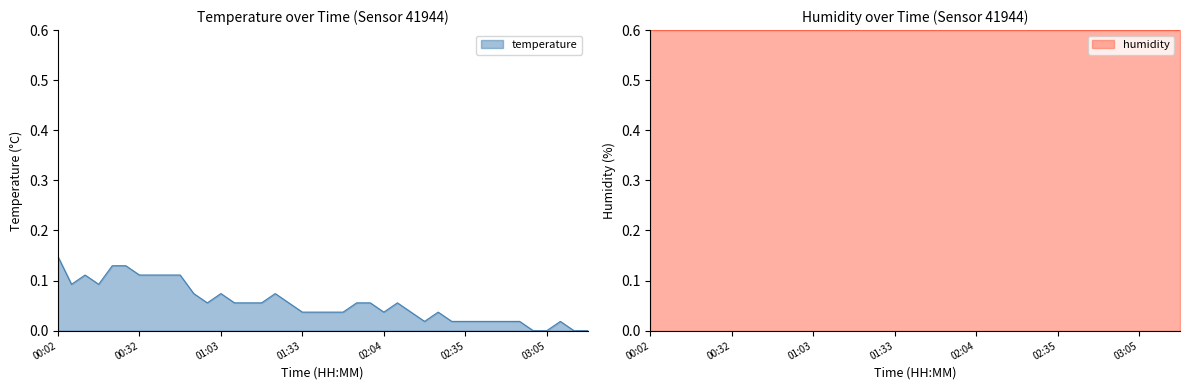

What is the sum of all values?

2.2